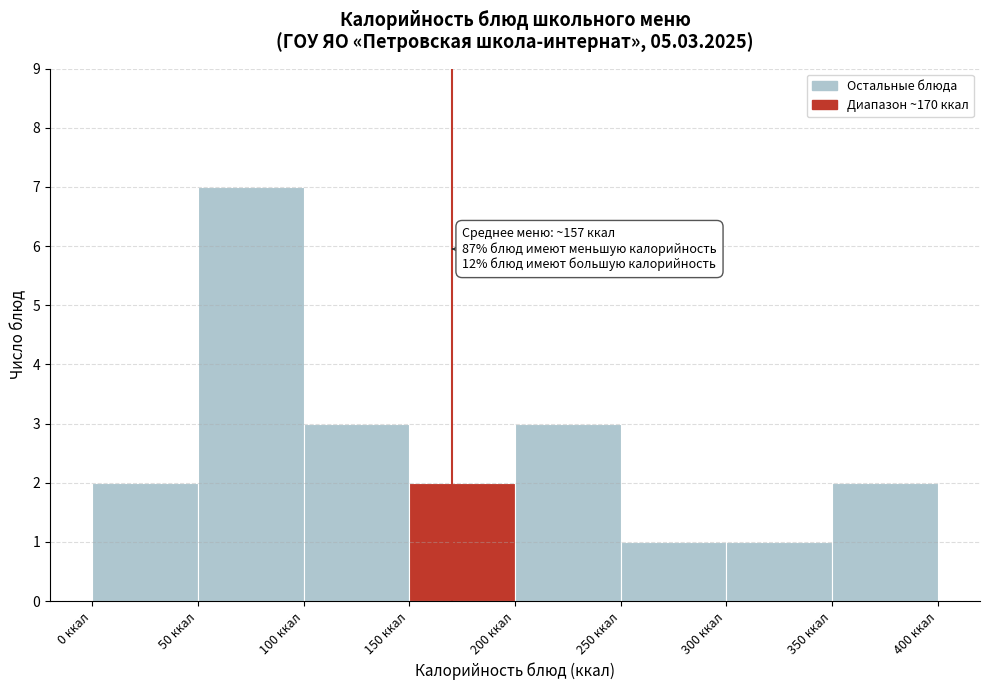

Over which range of the x-axis is the bar tallest?

50 to 100